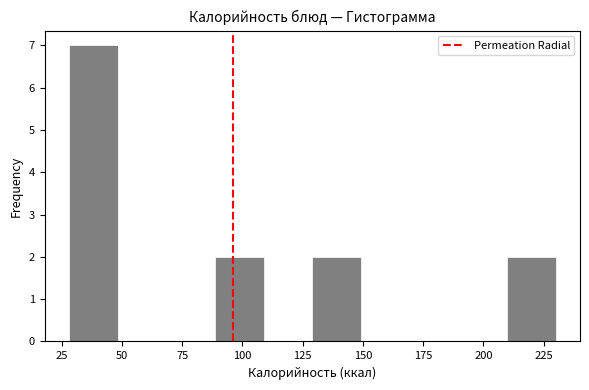

How tall is the bar that spans 30 to 50 on the x-axis? Neither the bar edges nor the heights are printed on the chart, so give them approximately, as read against the axes.

7